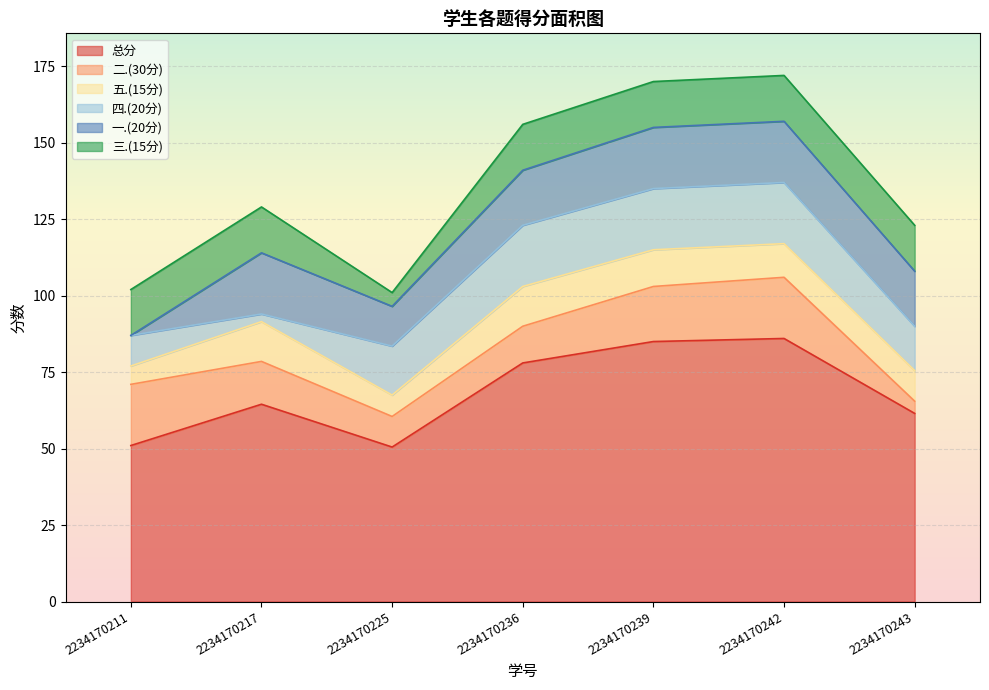

At how many categories does at least one series exceed 29?

7